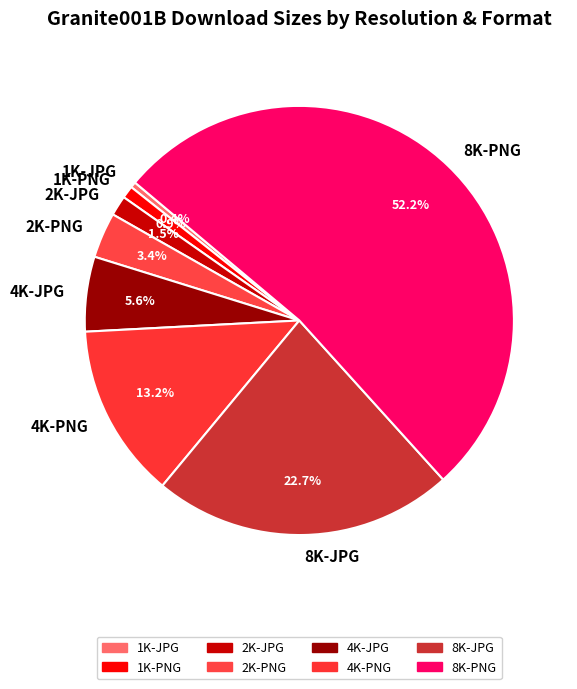

Count the number of slices in the pie.

8